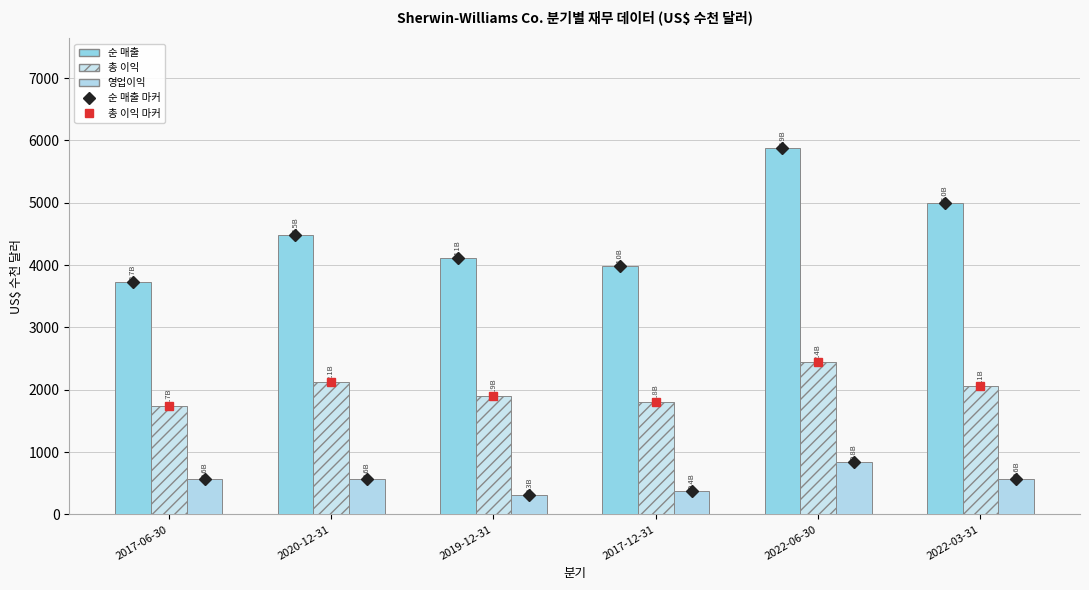

What is the value of the 영업이익 bar at the 3rd from the left?

318.7